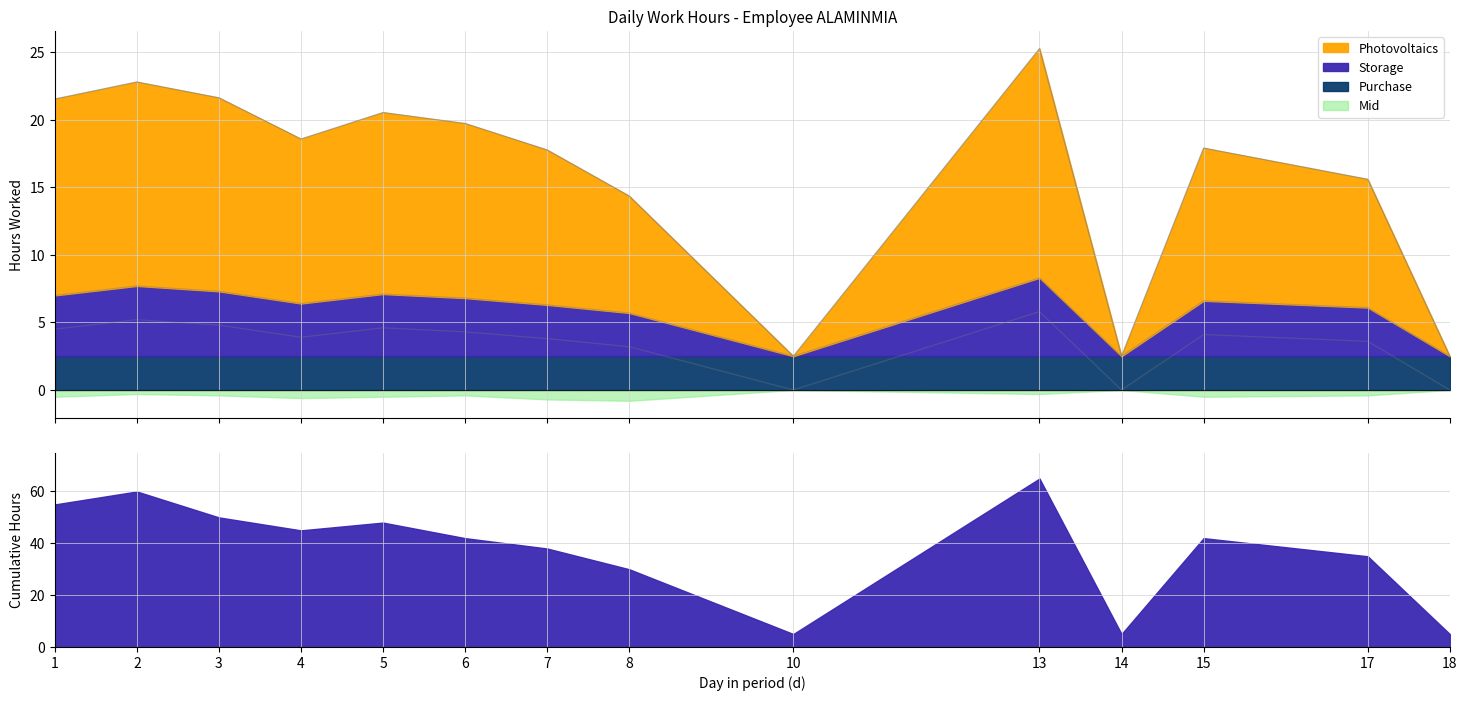

True or false: Low has more than 0 points higher than both neighbors.

True